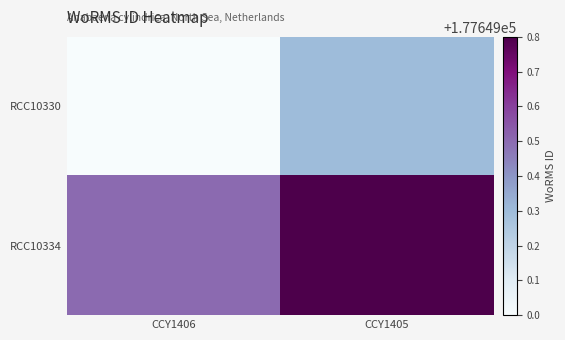

Rank the series at CCY1406 from highest to lowest value.

RCC10334, RCC10330